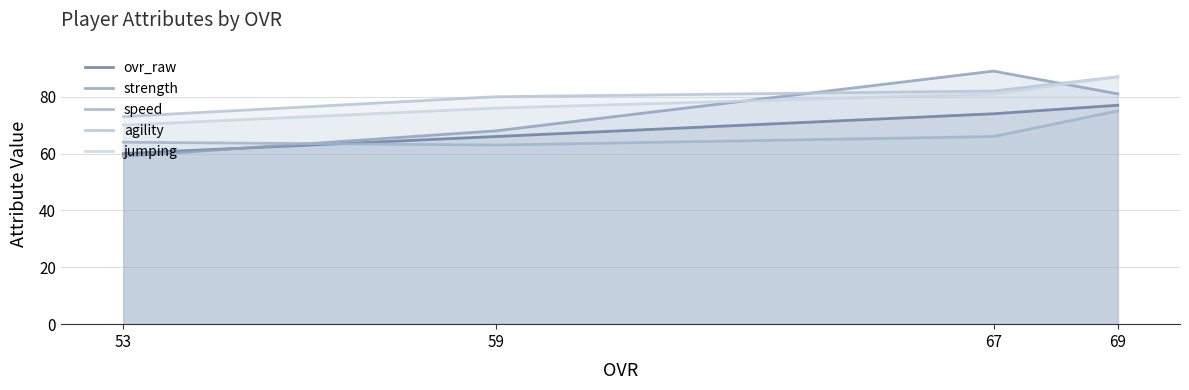

What is the maximum value for ovr_raw?

77